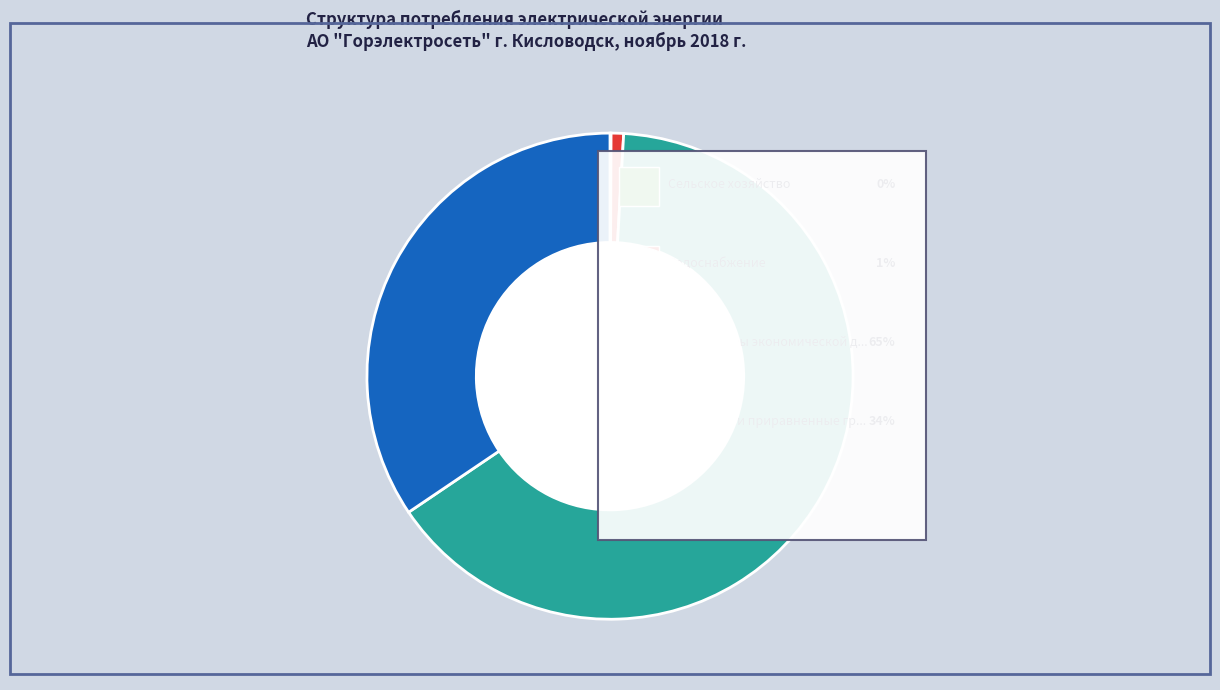

The Водоснабжение slice represents 1% of the pie. True or false?

True